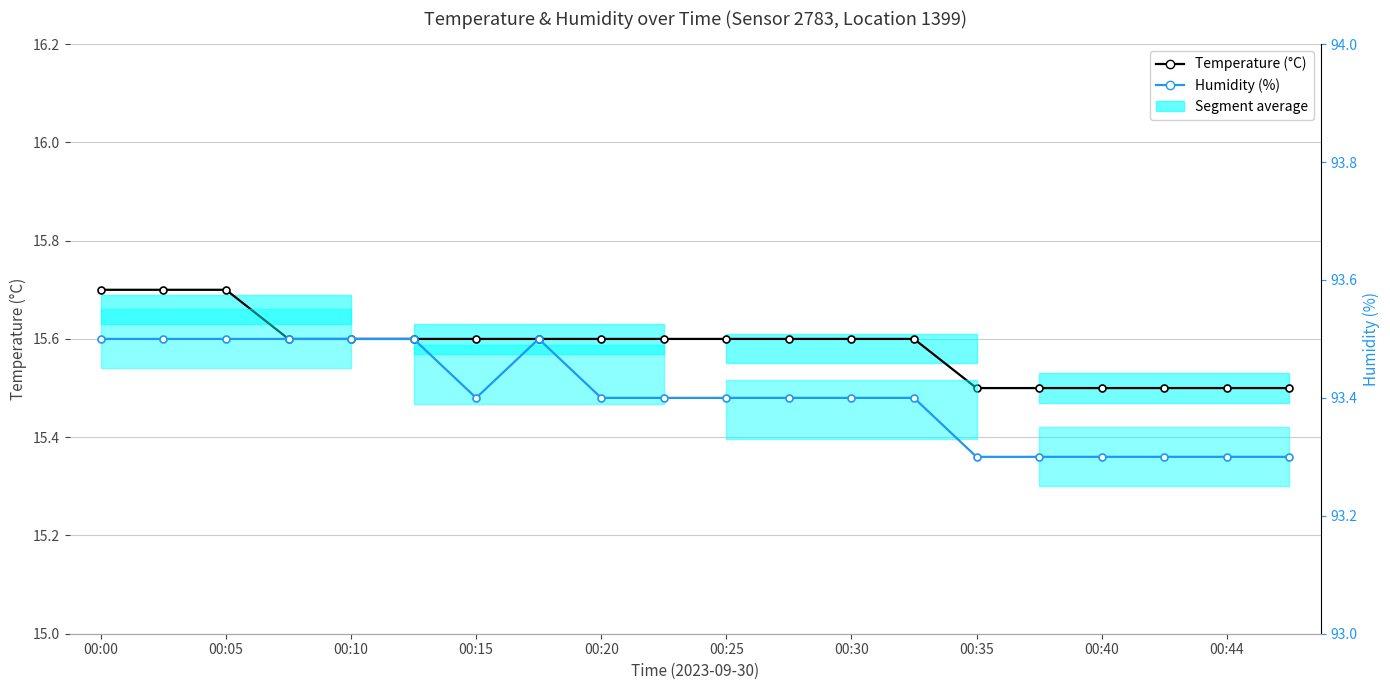

True or false: Temperature (°C) and Humidity (%) cross at least once.

False